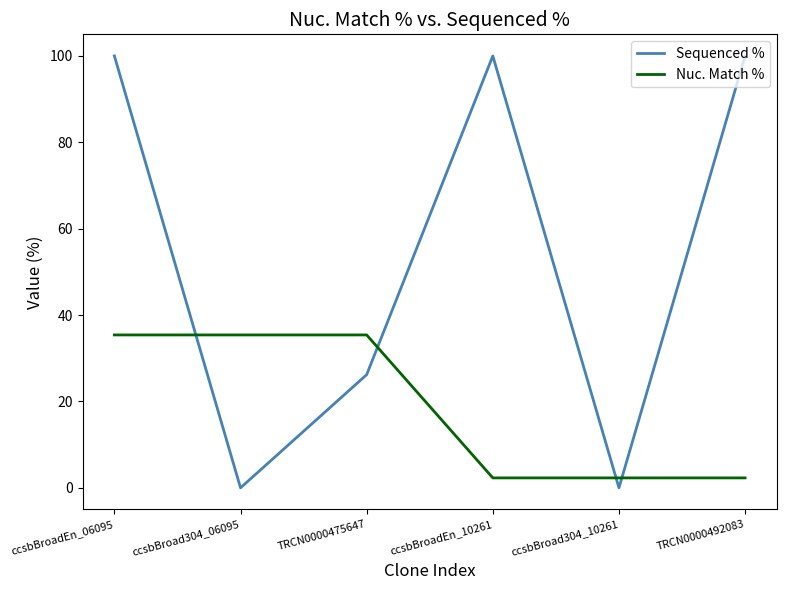

Rank the series by their average value, from highest to lowest.

Sequenced %, Nuc. Match %